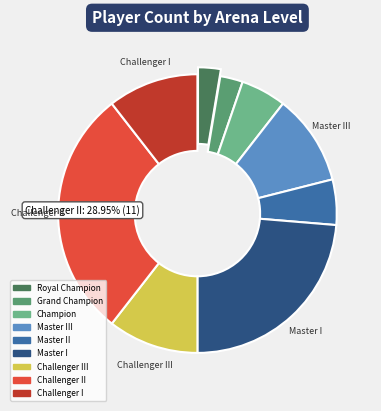

Does any single category account for the majority?

No